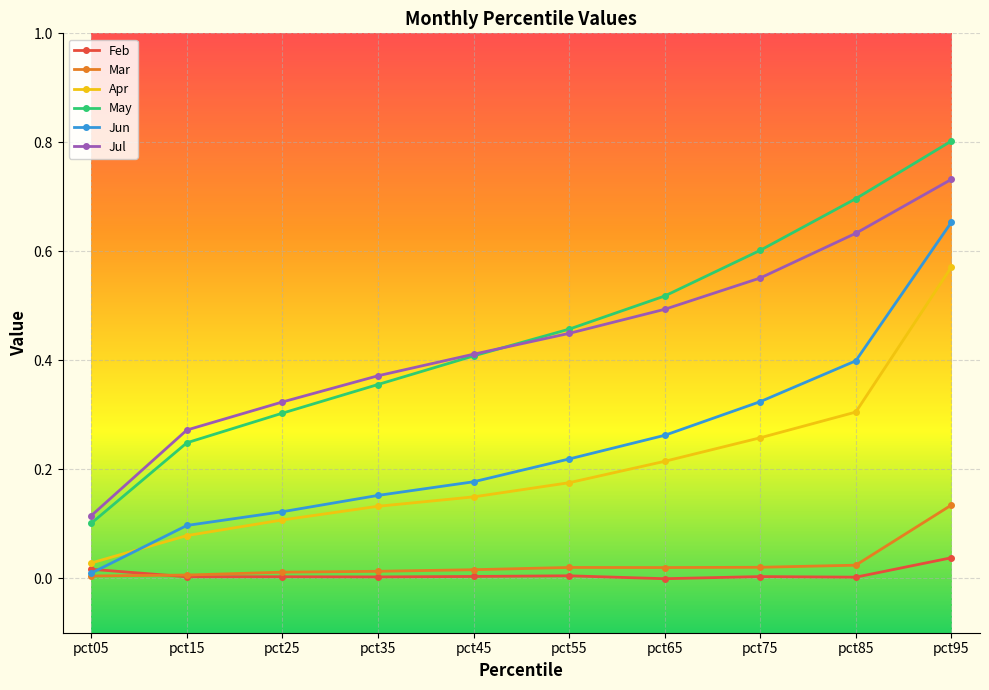

At which category is the sum across all series the highest?

pct95